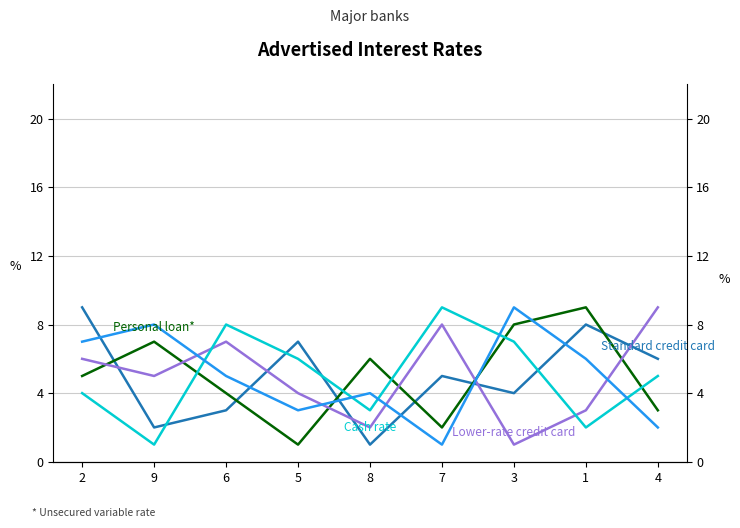

What is the label of the 4th point from the left?

5